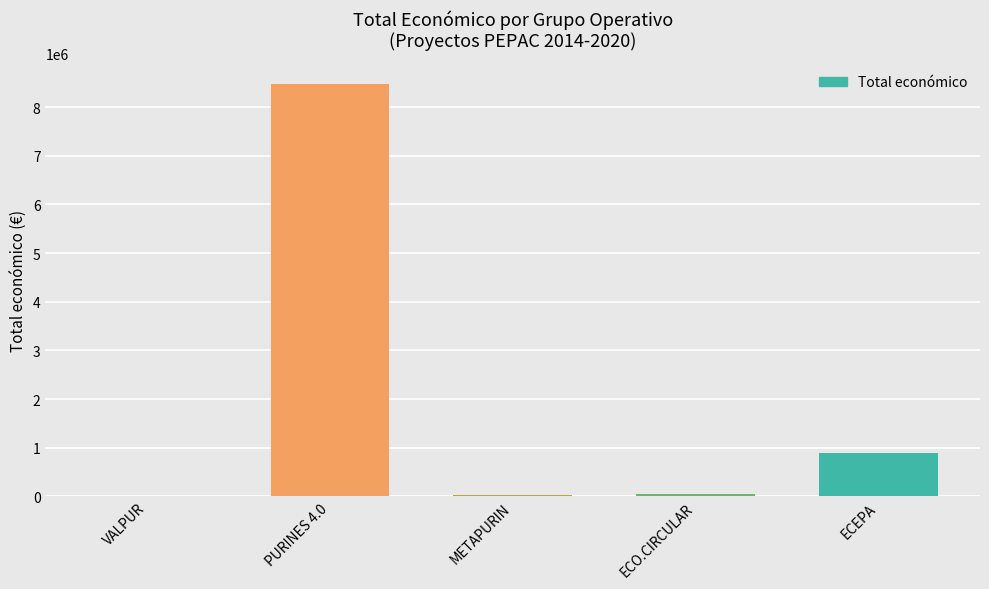

What is the change in value from PURINES 4.0 to ECEPA?

-7585156